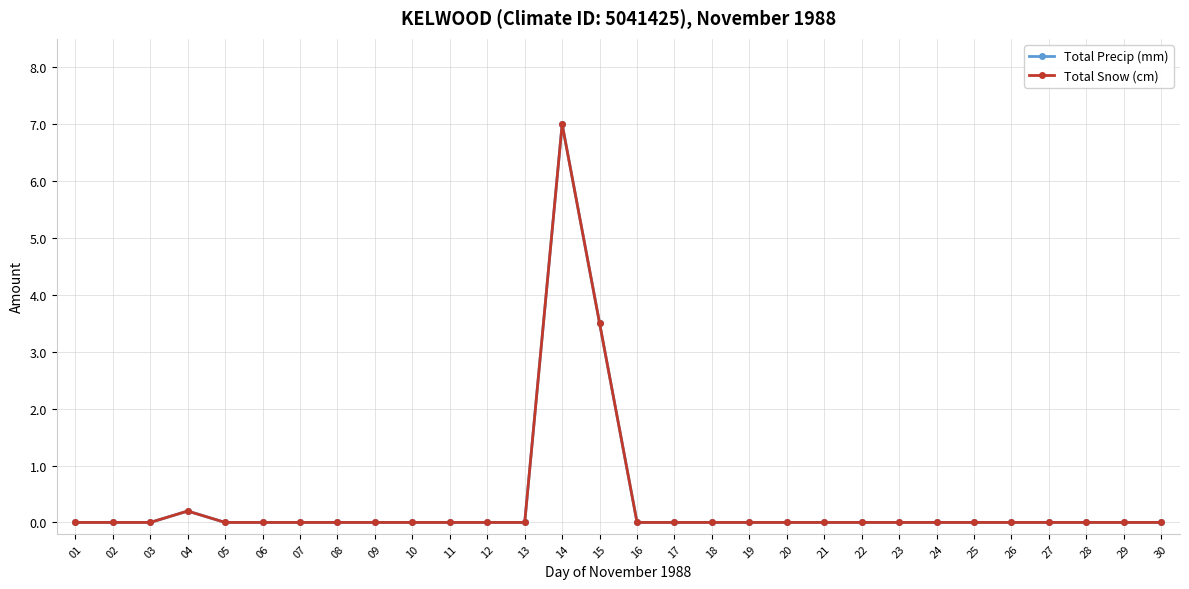

True or false: Total Snow (cm) has a value of -4.5 at 19.

False